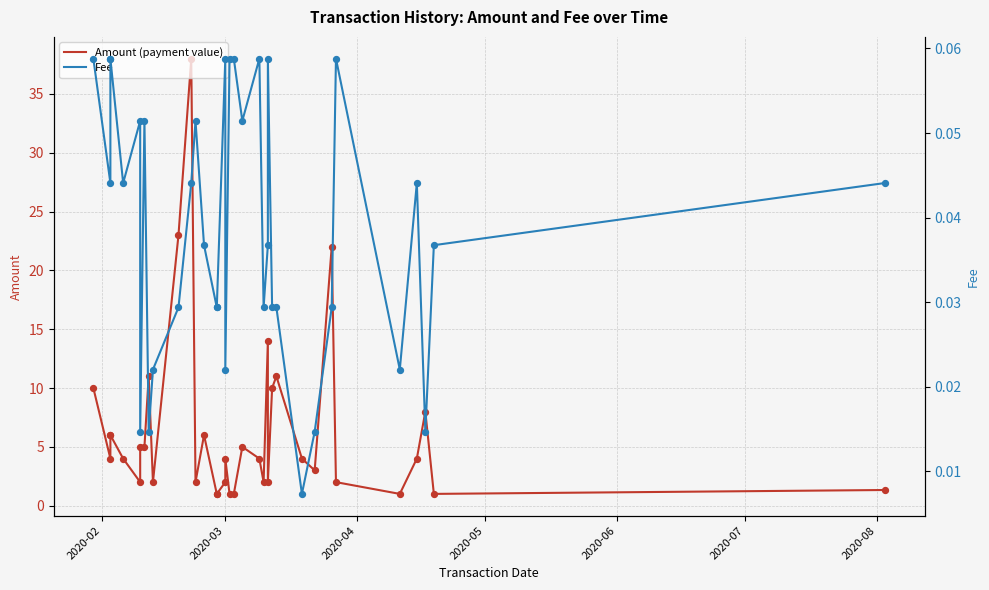

What are all the series names shown in the legend?

Amount (payment value), Fee